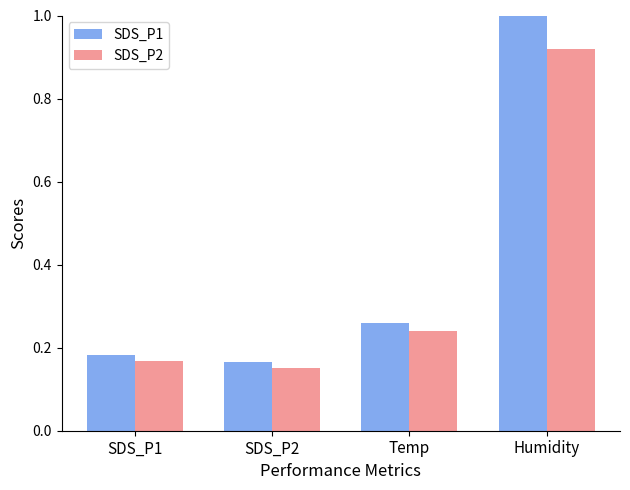

What is the greatest value displayed?

1.0